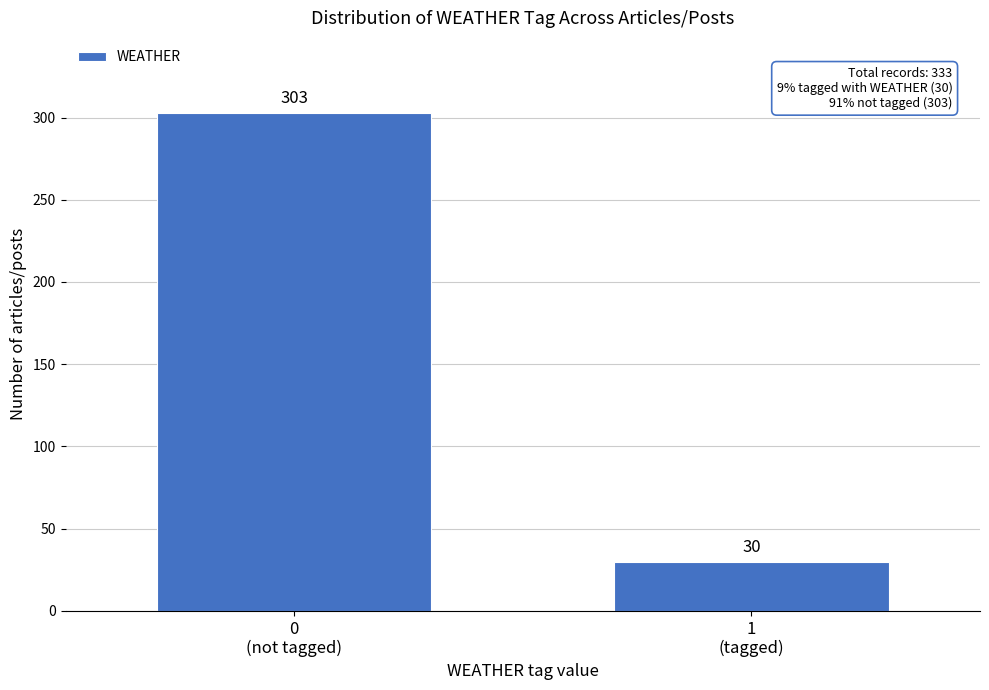

Reading right to left, list all the values displayed in this chart.

30	303